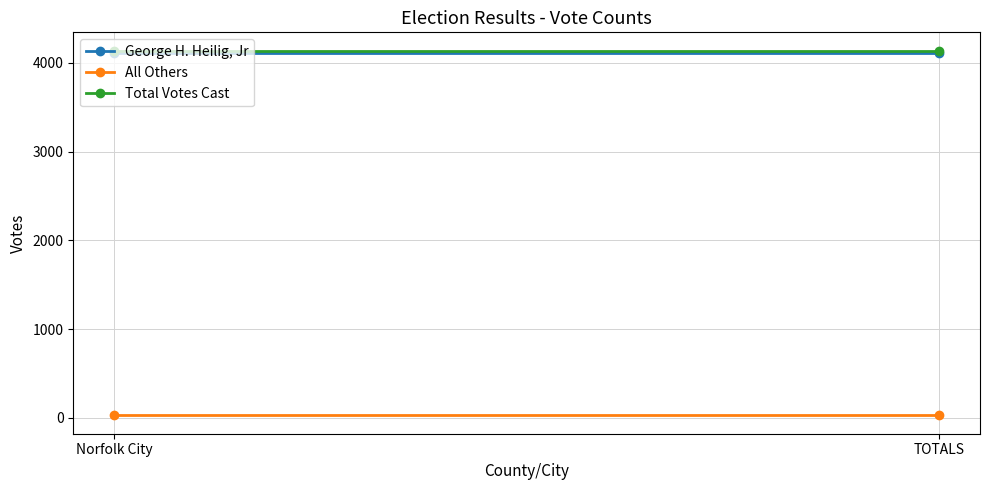

Is it true that George H. Heilig, Jr equals 7254 at TOTALS?

False